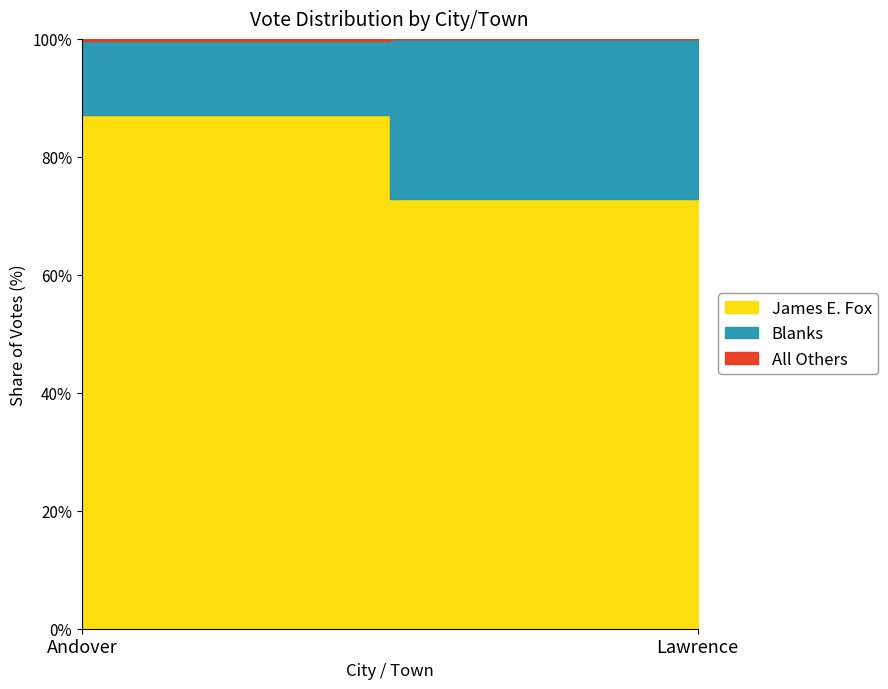

The Blanks series shows 48 at Lawrence. True or false?

False